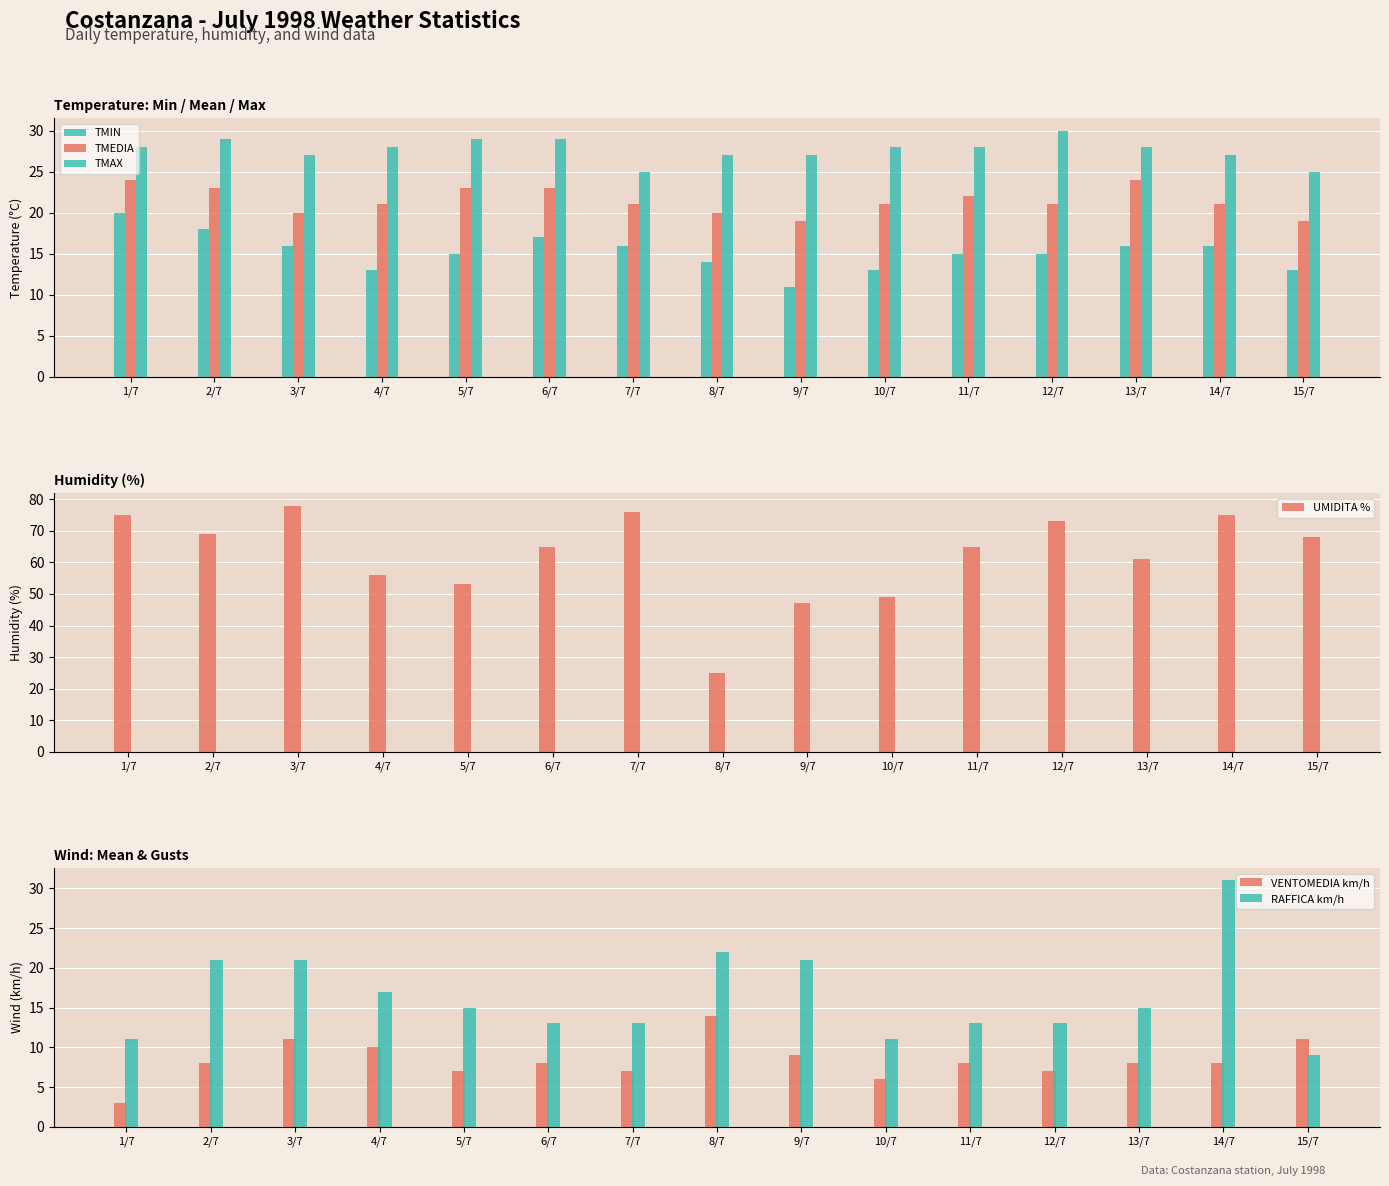

What position from the right is 14/7?

2